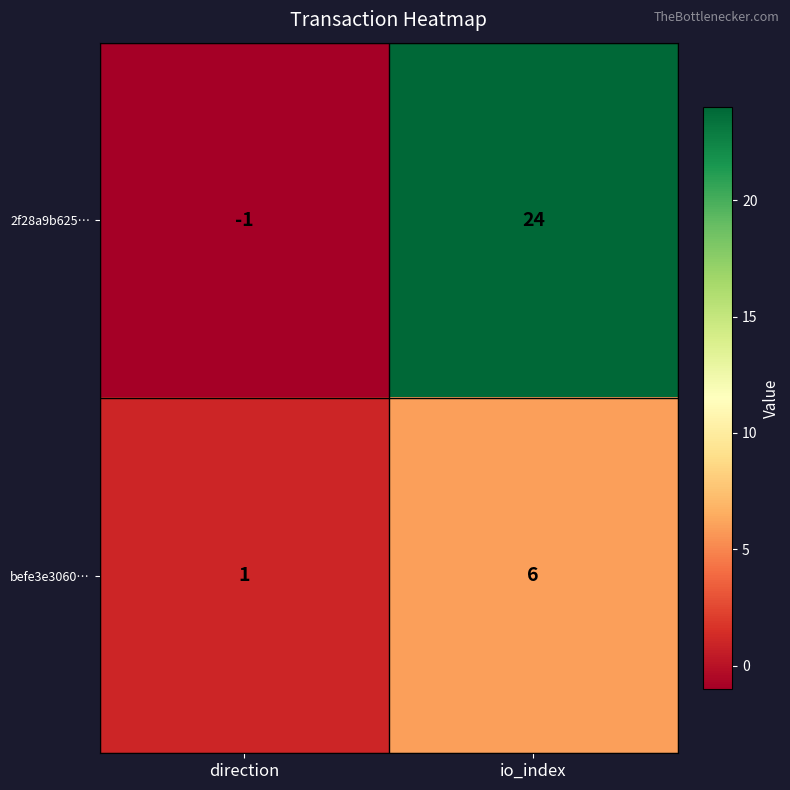

At which category is the sum across all series the highest?

io_index